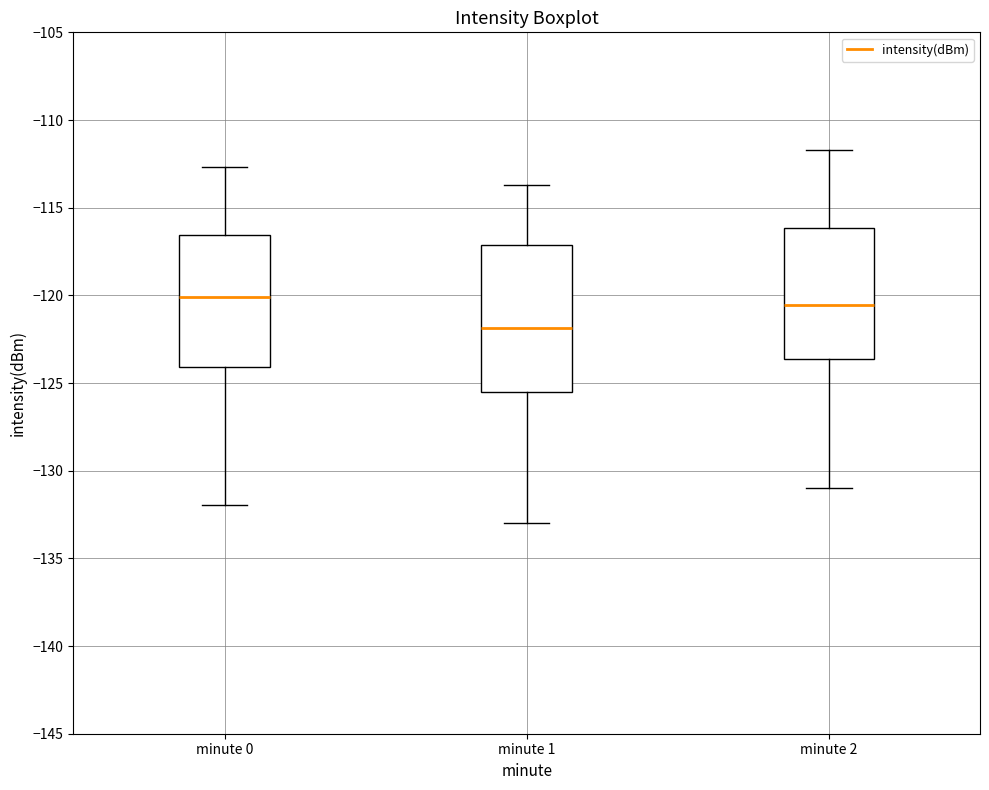

Which box is the tallest, from its lower edge to its upper edge?

minute 1